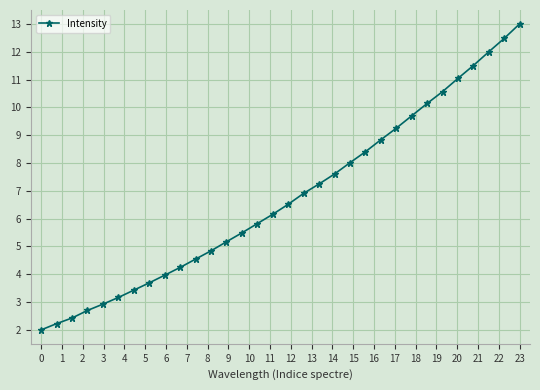

What is the value of the 16th point from the left?

6.2